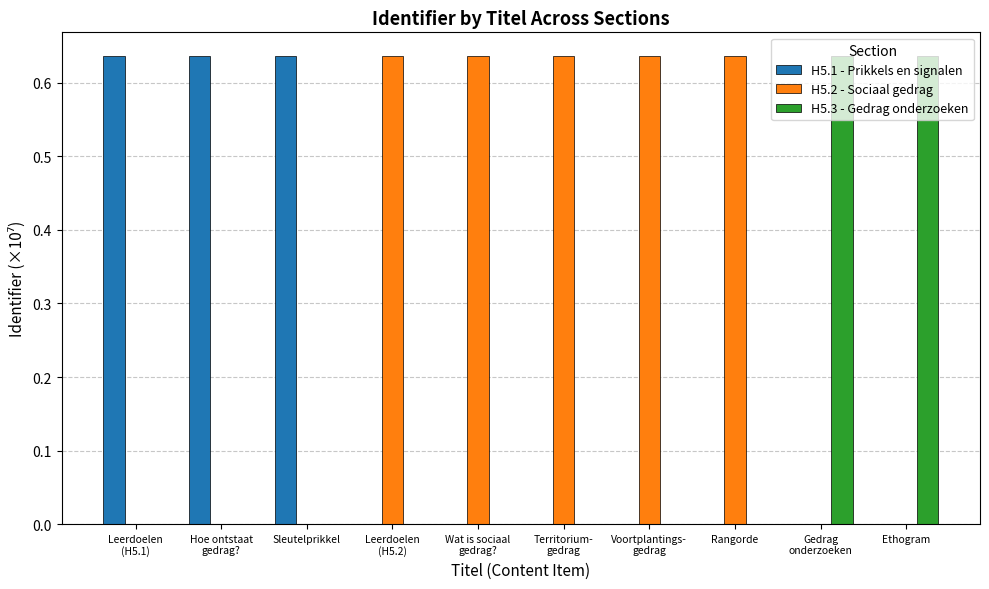

Is it true that H5.2 - Sociaal gedrag equals 0.0 at Ethogram?

True